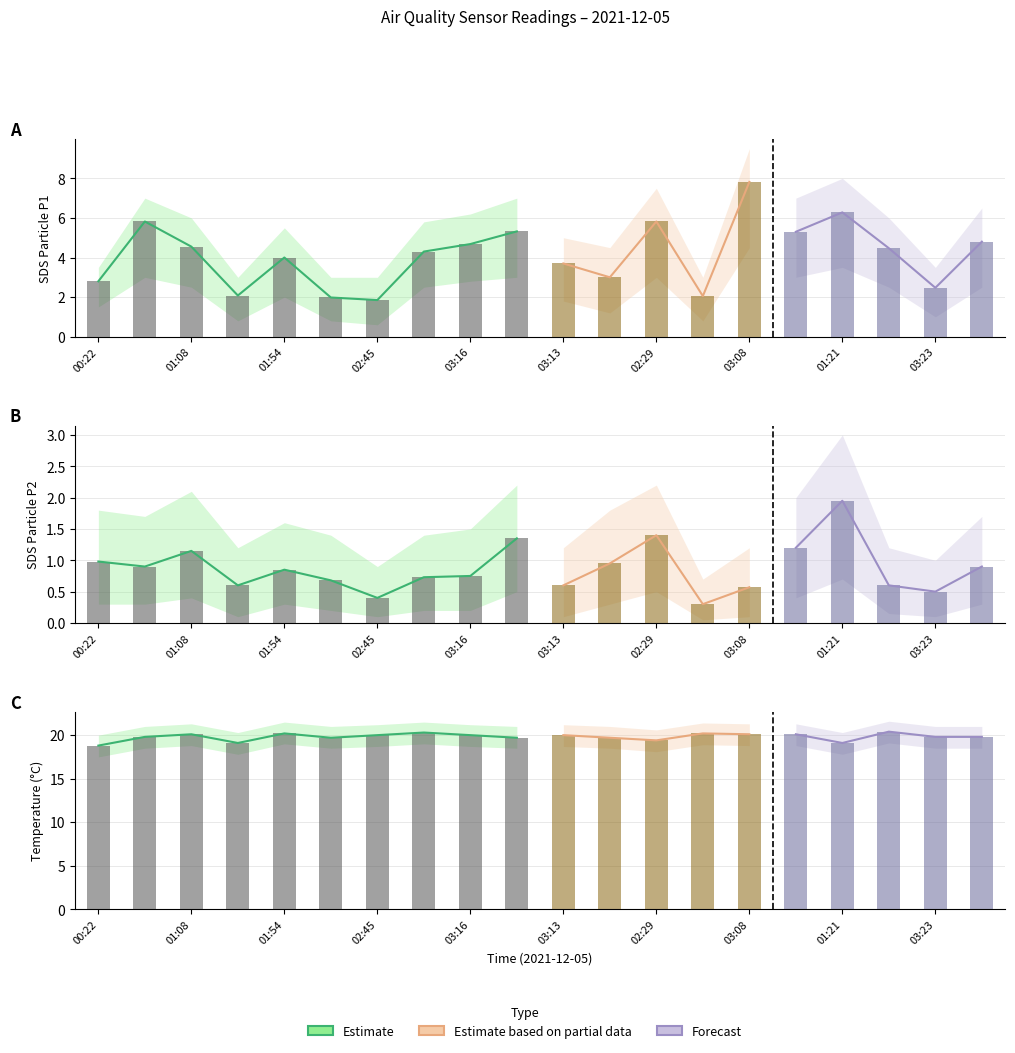

Read the SDS_P2 value at 03:26.

0.9